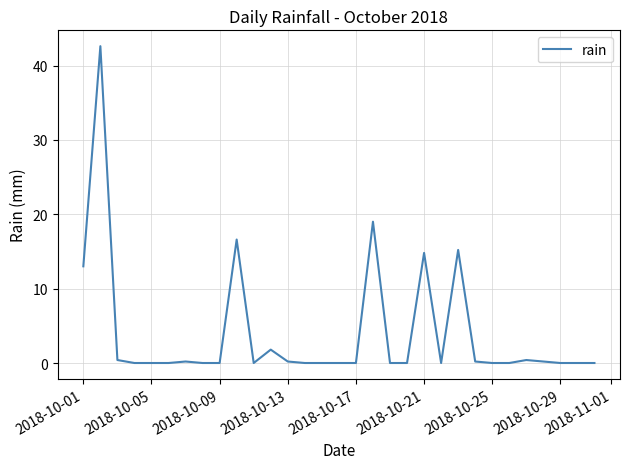

What is the maximum value shown in the chart?

42.6